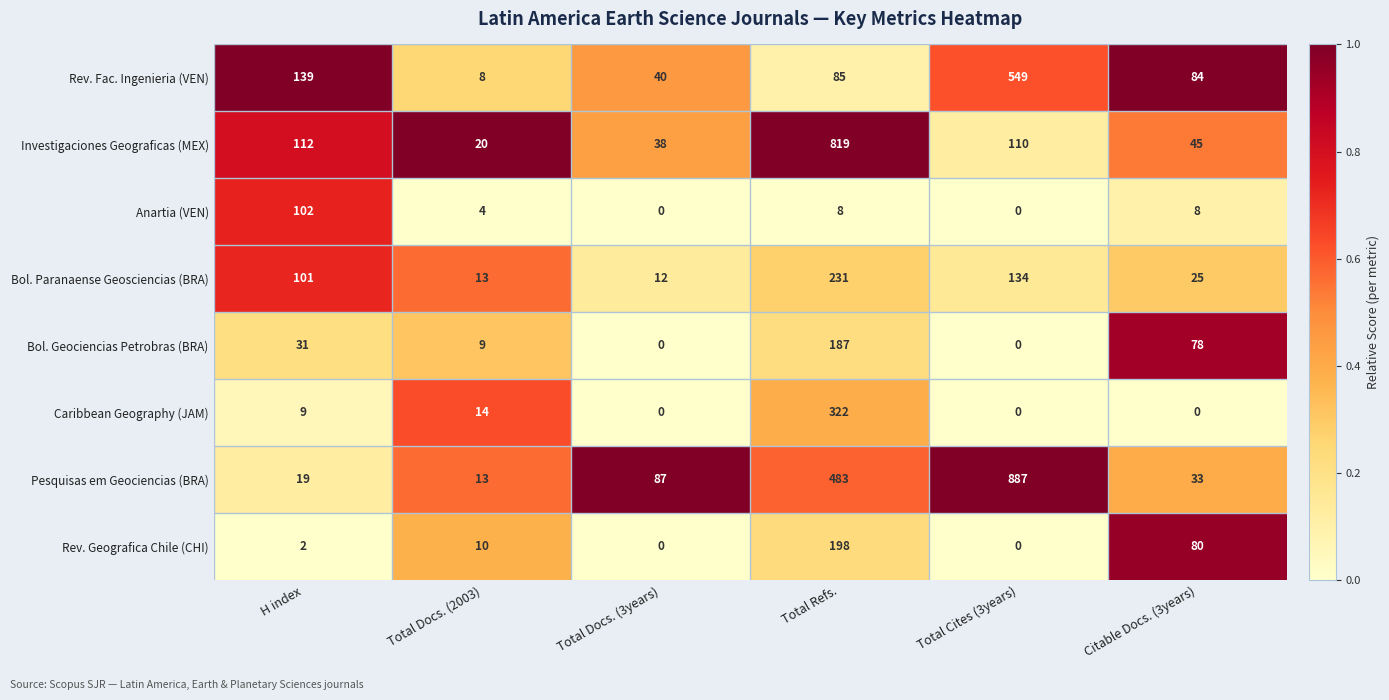

Where is Investigaciones Geograficas (MEX) nearest to the value 419?

H index